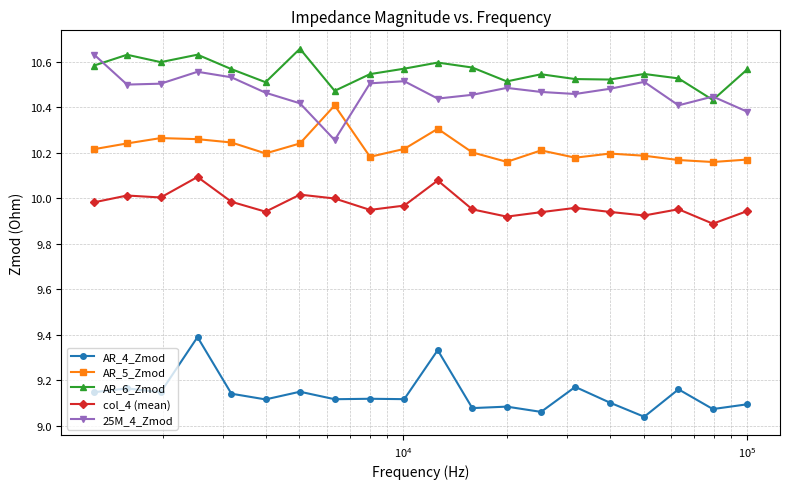

True or false: AR_6_Zmod and AR_5_Zmod cross at least once.

False